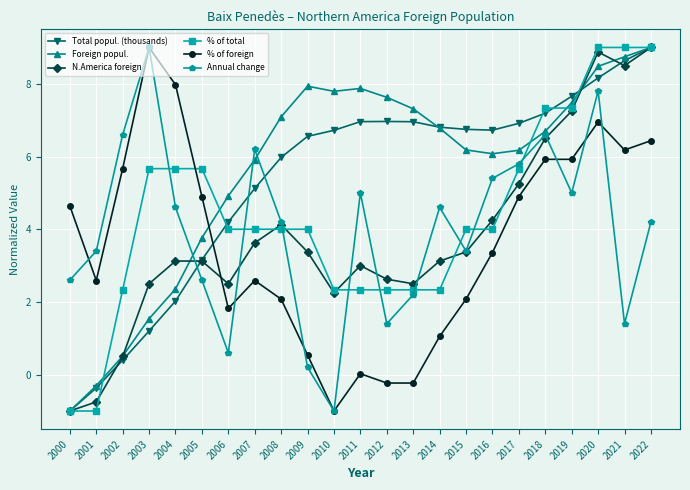

Which series has the largest total across all categories?

Foreign popul.